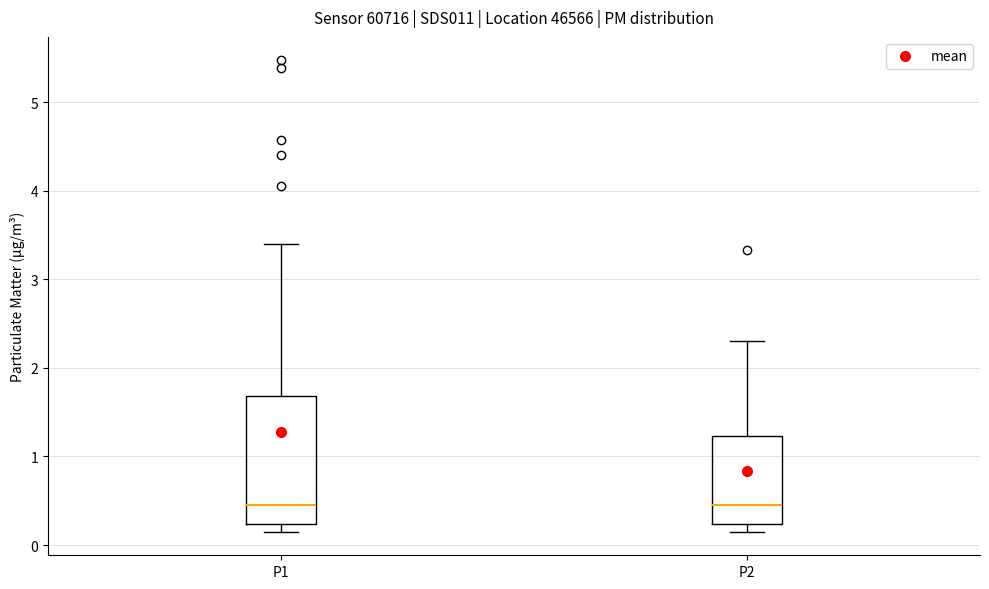

Where is the upper edge of the box for P1 on the y-axis? The values are not printed on the chart, so give them approximately, as read against the axis.

1.7